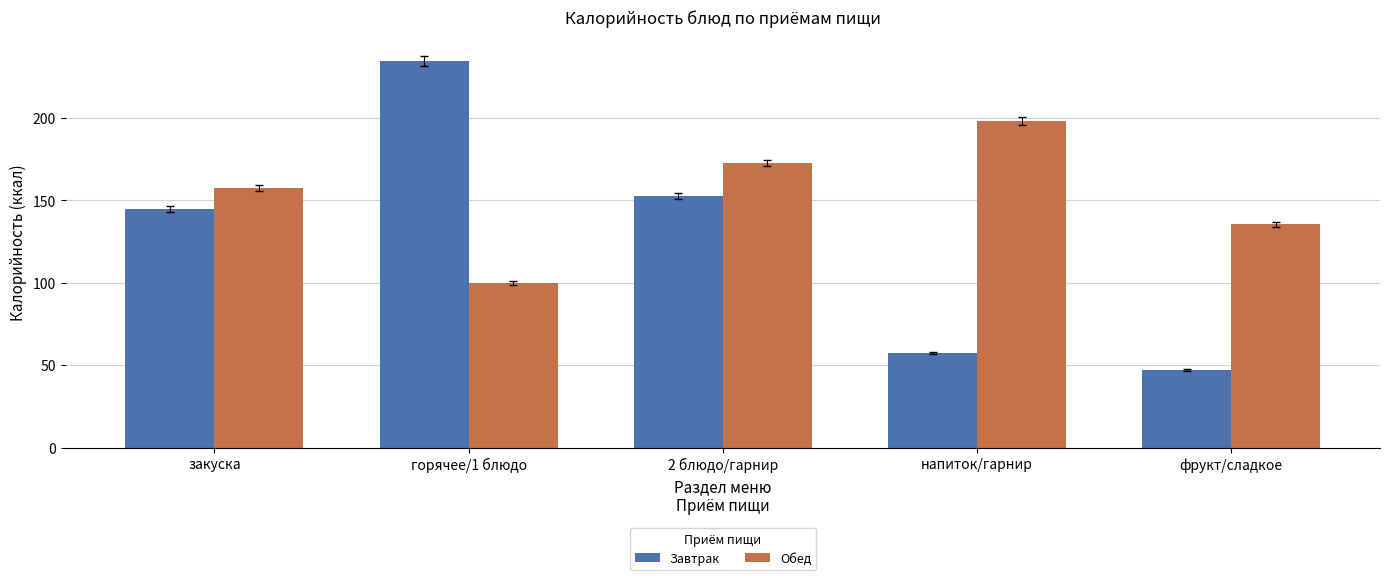

How many data points in Обед are less than 157?

2